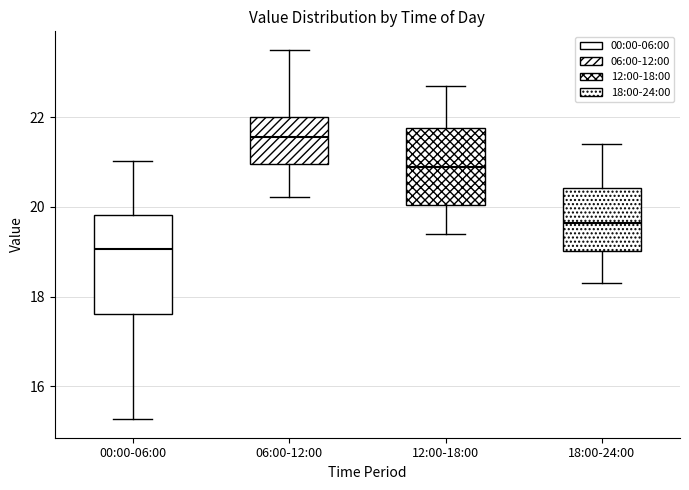

Reading left to right, read every box against the y-axis: the position of its median line, the range the box covers, and the ends of its whiskers. The values are not printed on the chart, so give them approximately, as read against the axis.

00:00-06:00: median 19.0, box 17.6 to 19.8, whiskers 15.2 to 21.0
06:00-12:00: median 21.6, box 21.0 to 22.0, whiskers 20.2 to 23.6
12:00-18:00: median 21.0, box 20.0 to 21.8, whiskers 19.4 to 22.8
18:00-24:00: median 19.6, box 19.0 to 20.4, whiskers 18.4 to 21.4